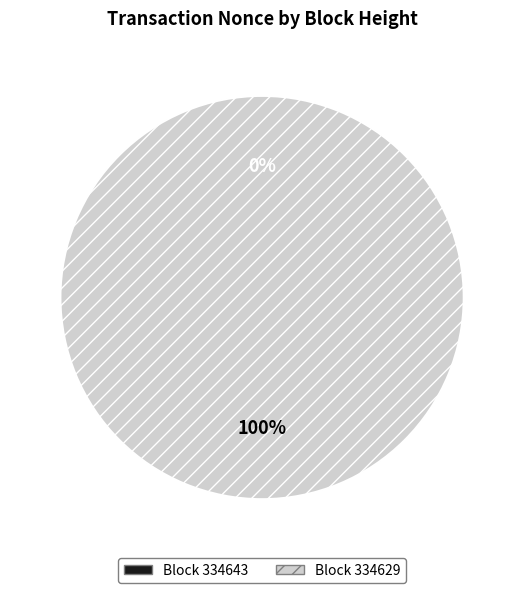

Count the number of slices in the pie.

2